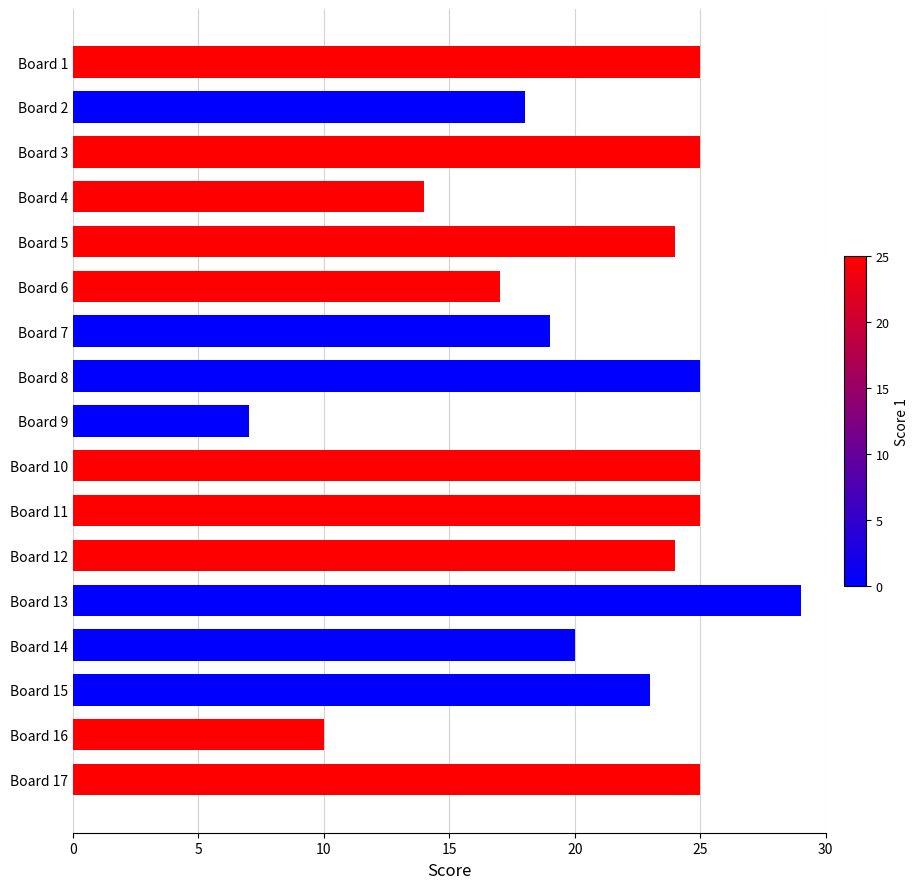

What is the change in value from Board 12 to Board 13?

+5